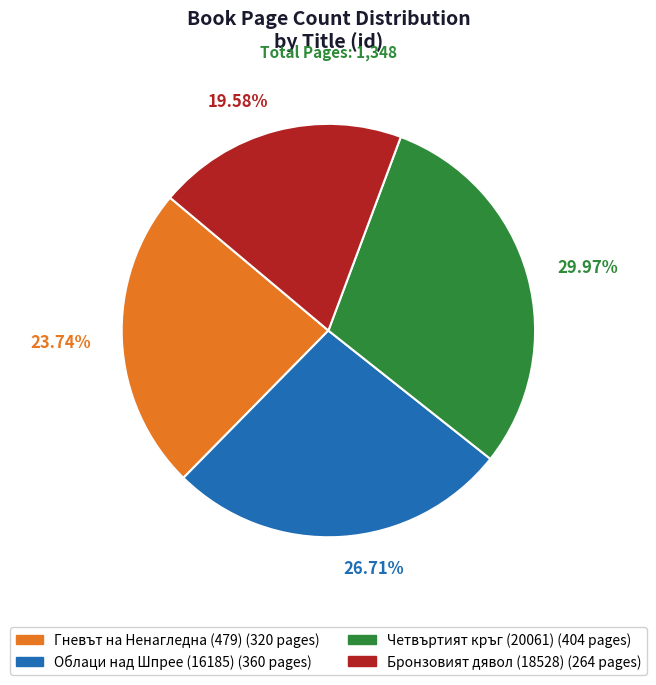

What is the largest slice in the pie chart?

Четвъртият кръг (20061)